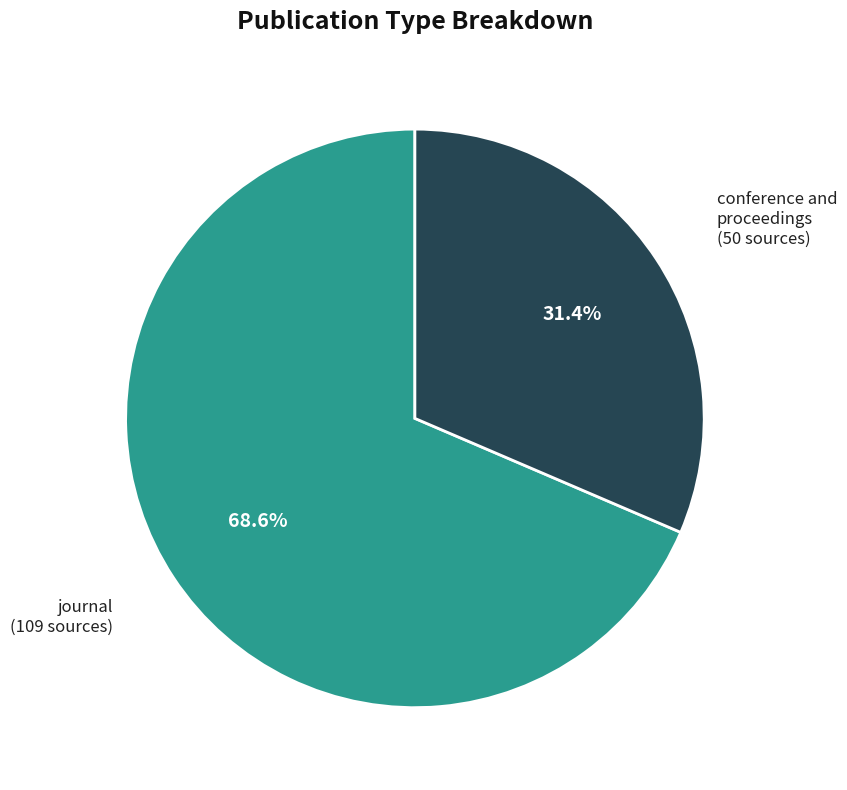

Between conference and proceedings and journal, which is larger?

journal